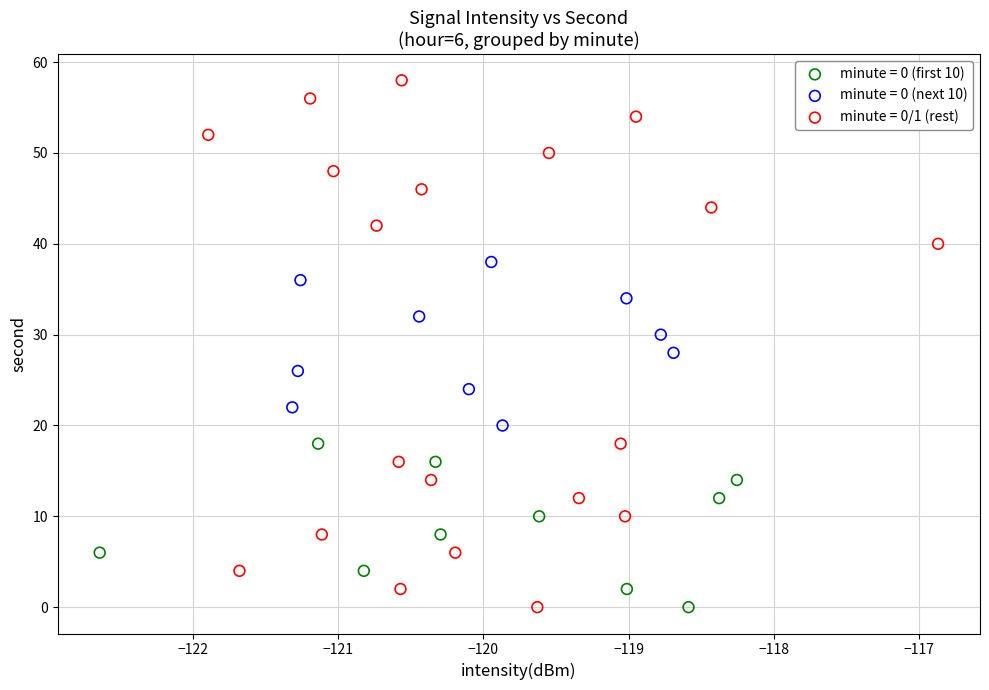

Which series has the widest spread of Y values?

minute = 0/1 (rest)